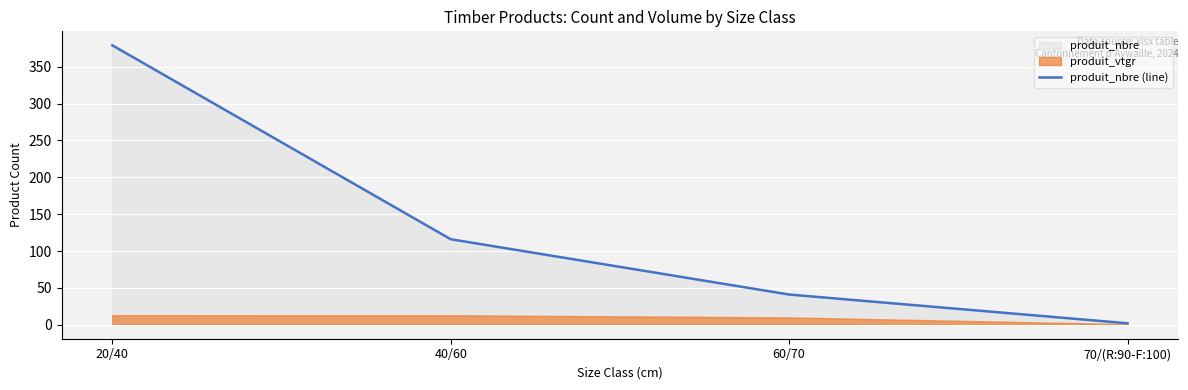

What value does the data have at 60/70, to the nearest 50?

50